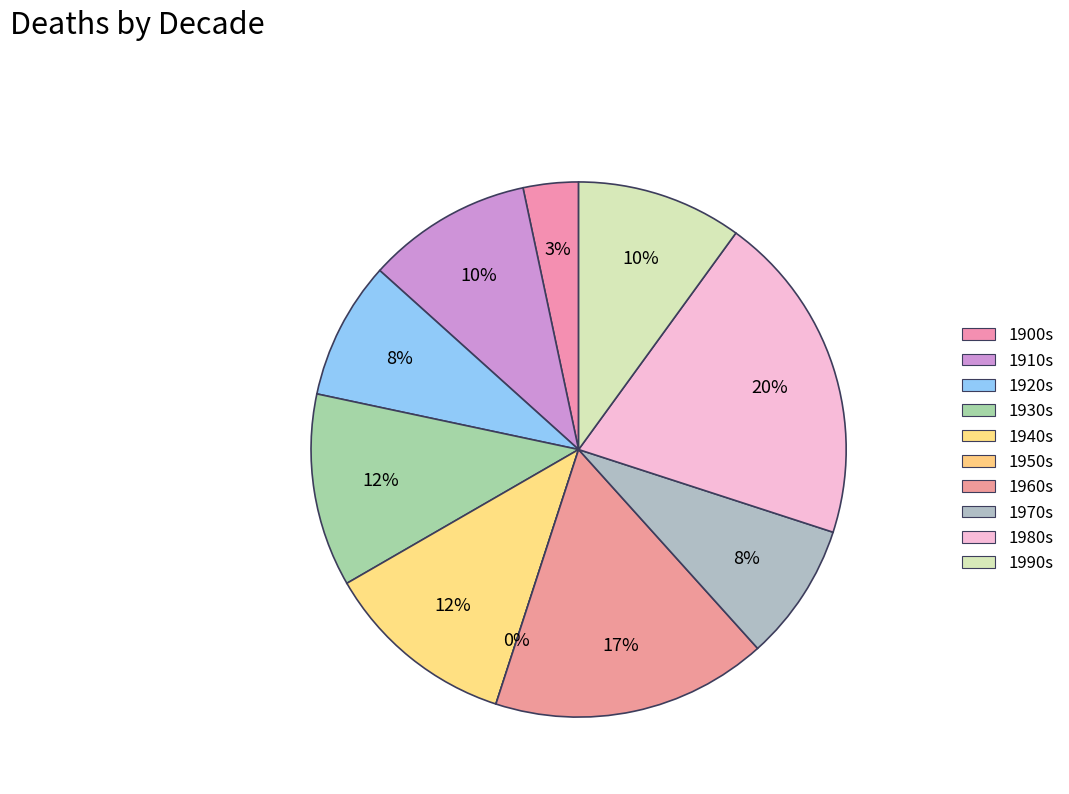

Combined, what portion of the pie is 1950 and 1970?

8.3%